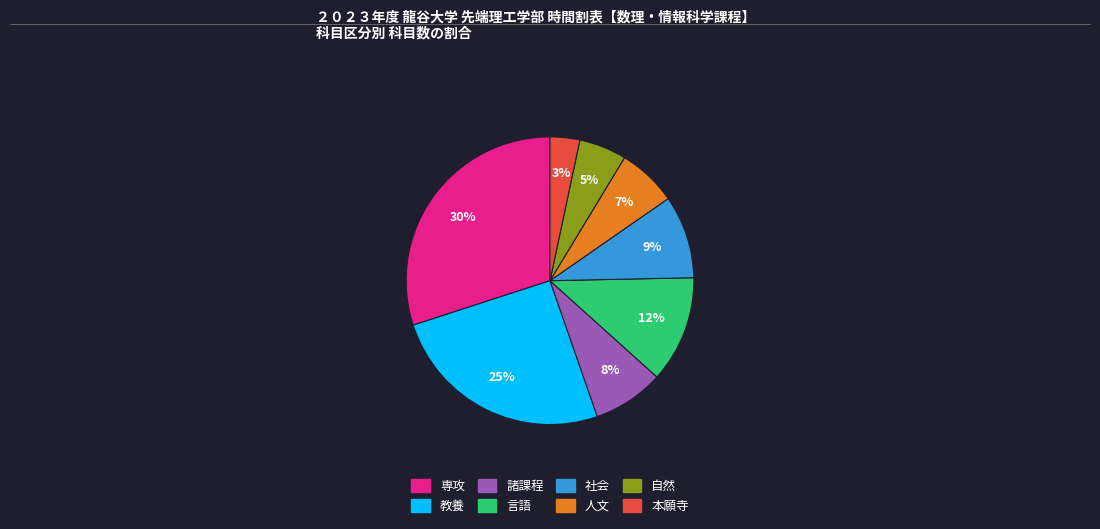

To the nearest percent, what portion does 本願寺 represent?

3%